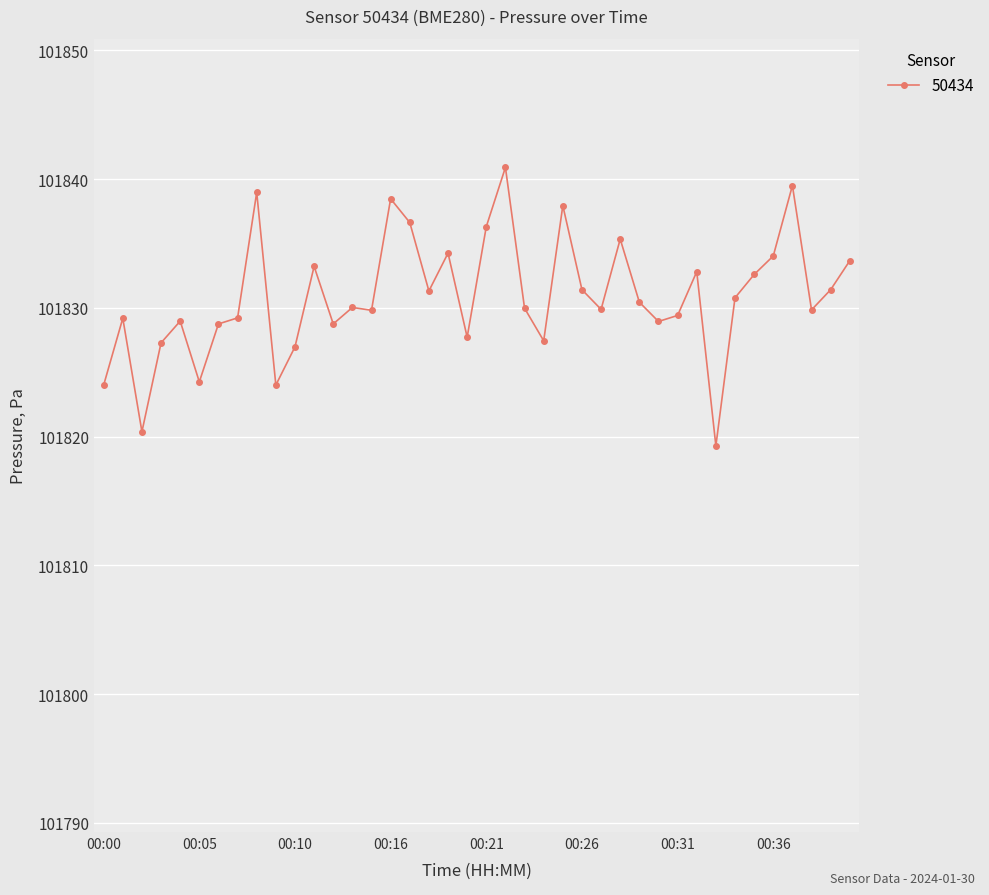

What is the greatest value displayed?

101840.9